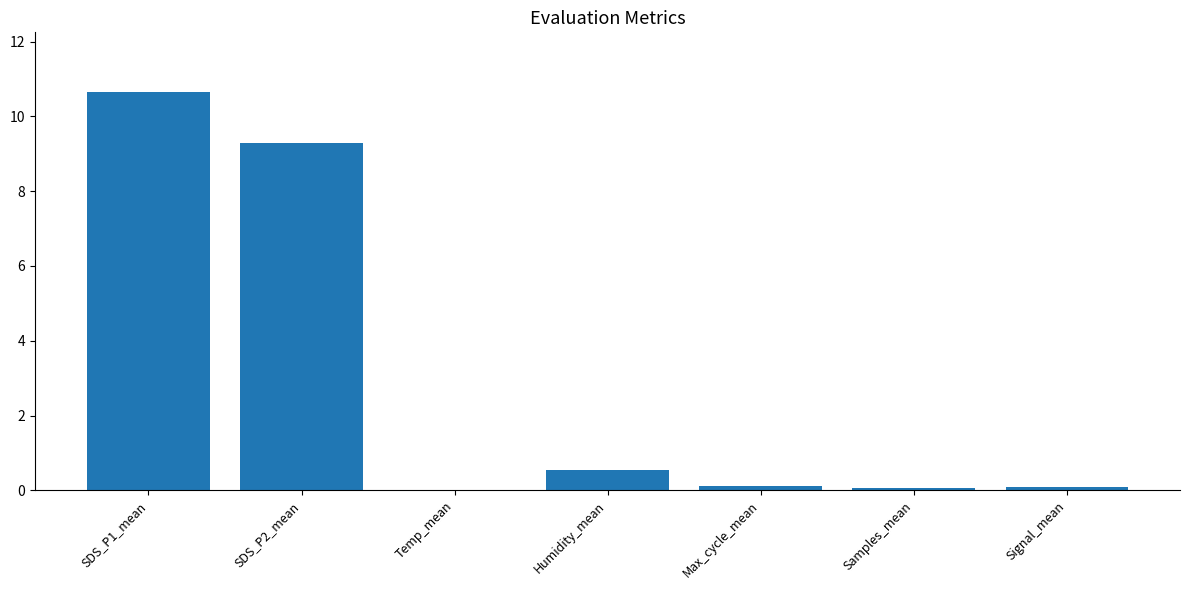

Are the bars horizontal?

No